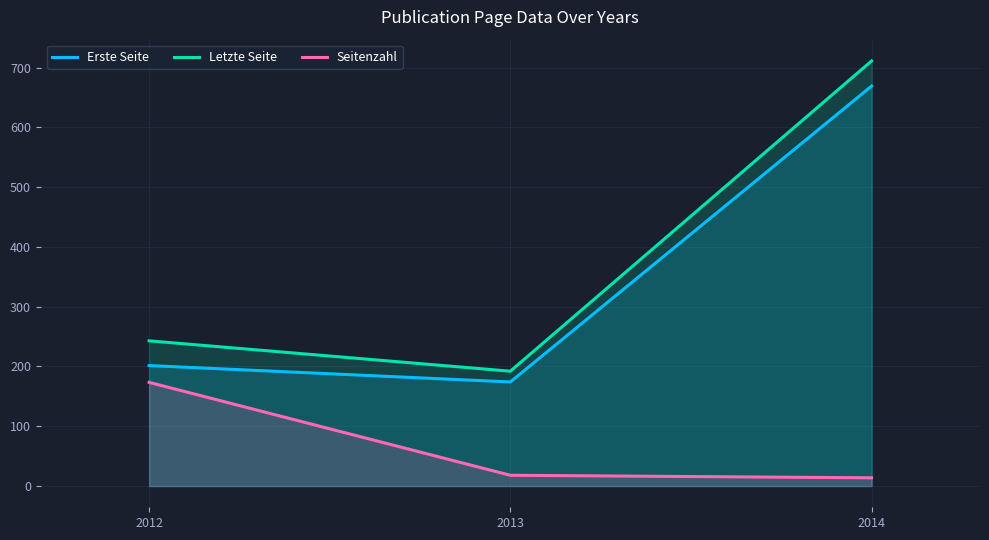

What are all the series names shown in the legend?

Erste Seite, Letzte Seite, Seitenzahl